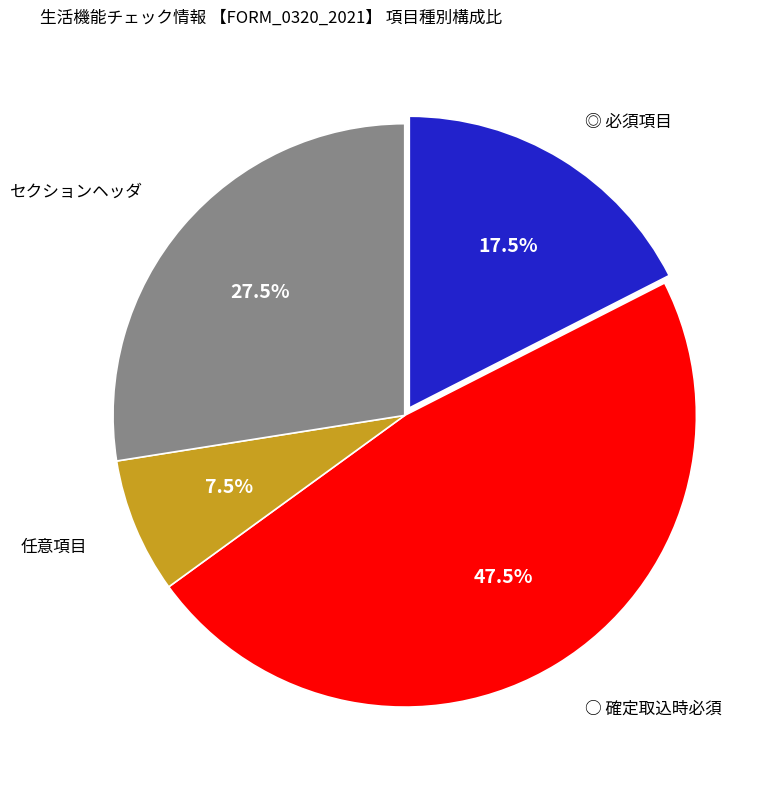

Which slice is the largest?

○ 確定取込時必須